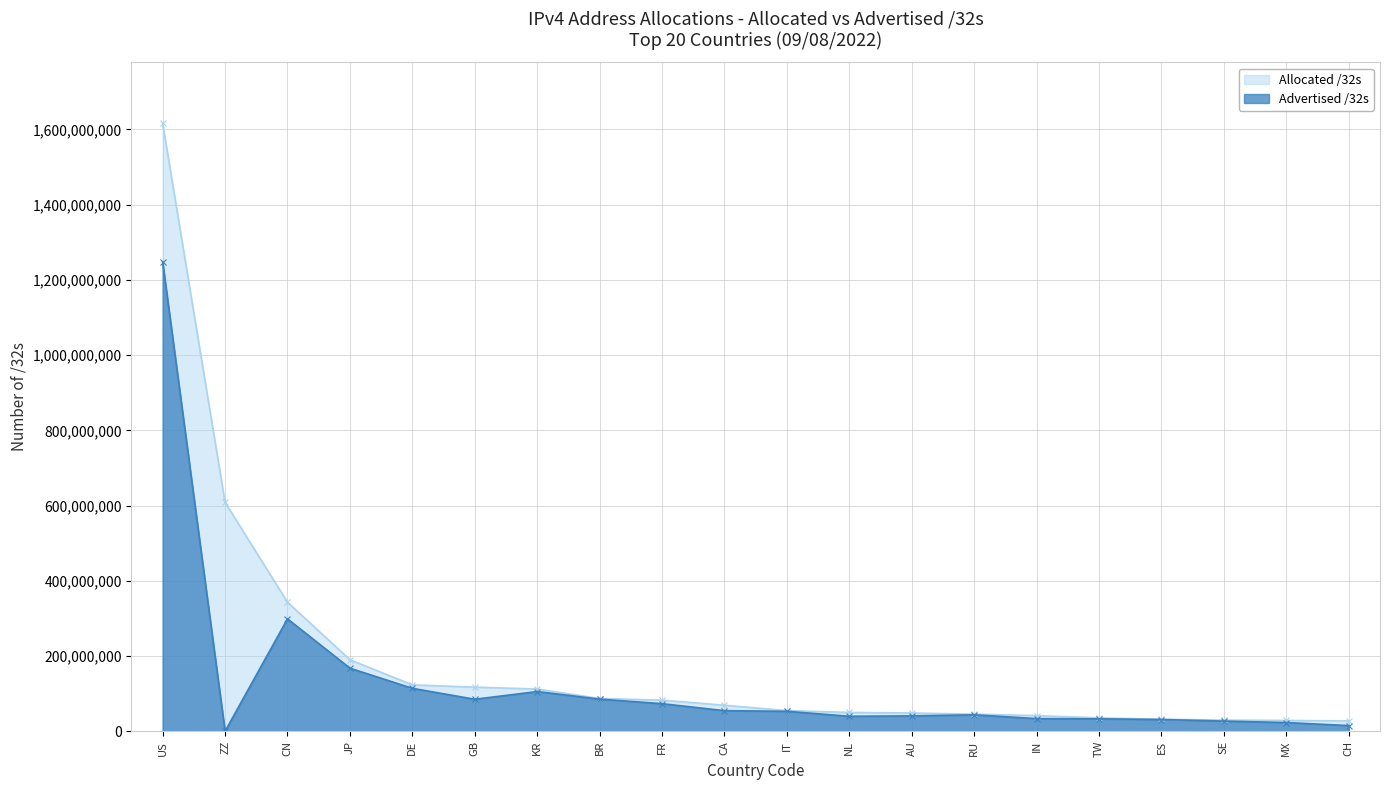

What is the label of the 11th point from the right?

CA